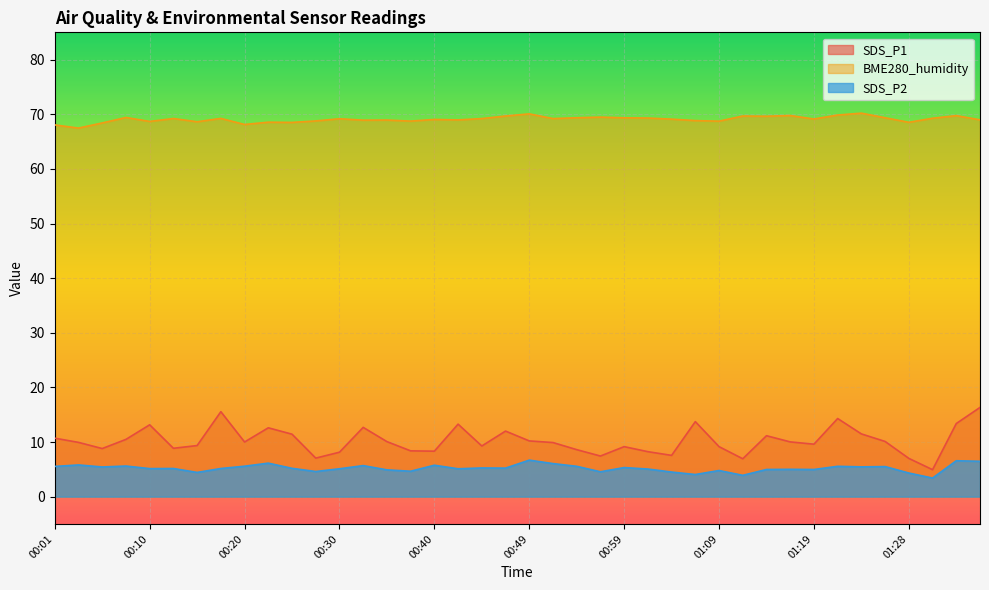

How many values in the SDS_P2 series exceed 5?

26